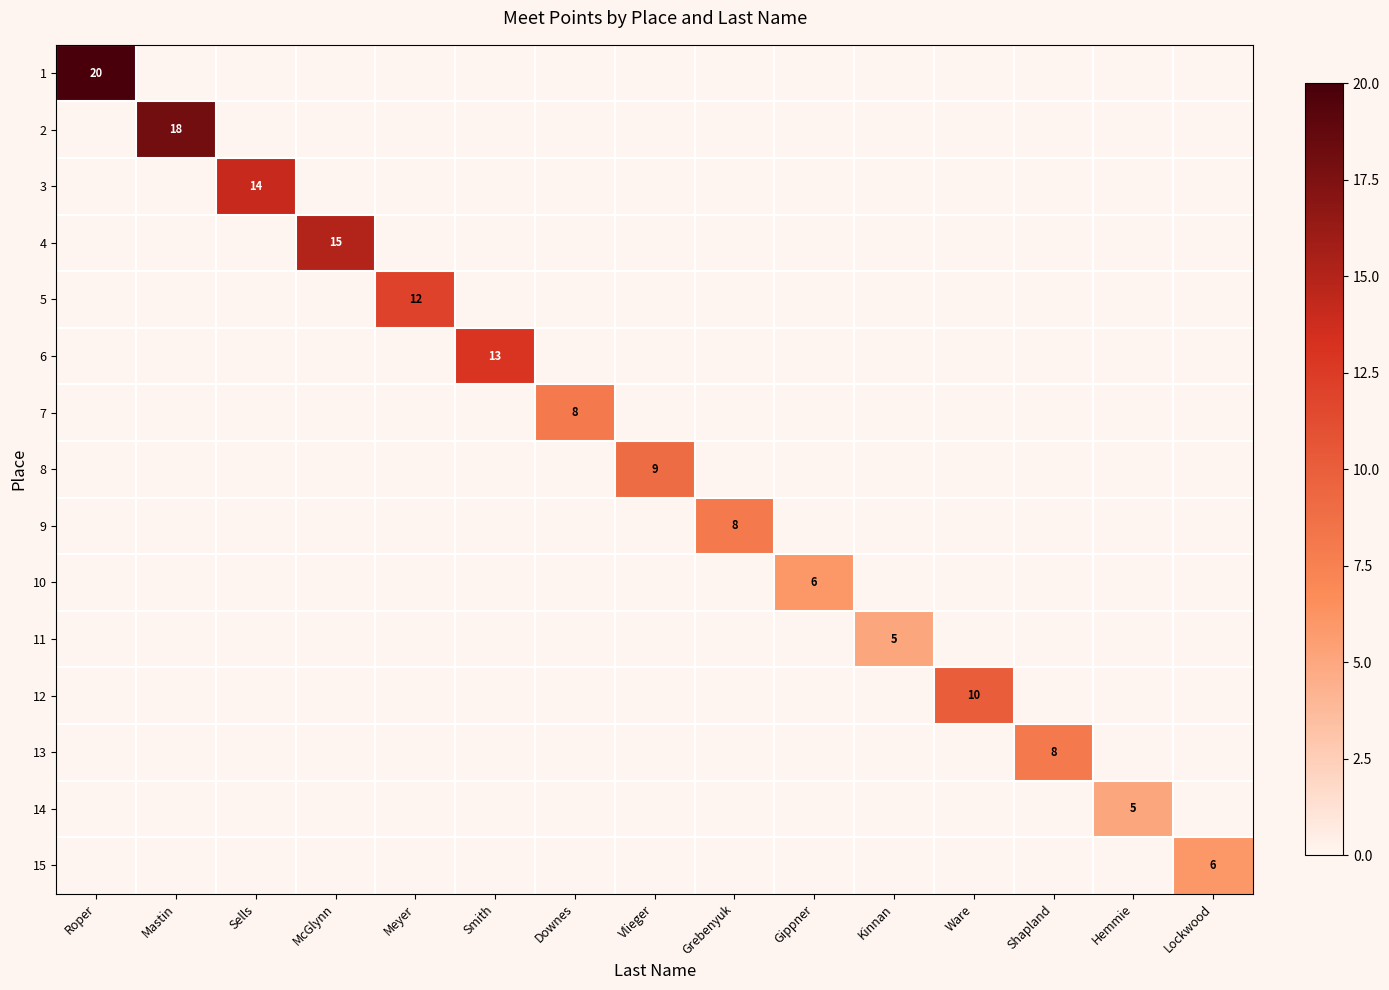

Rank the series by their maximum value, from highest to lowest.

1, 2, 4, 3, 6, 5, 12, 8, 7, 9, 13, 10, 15, 11, 14